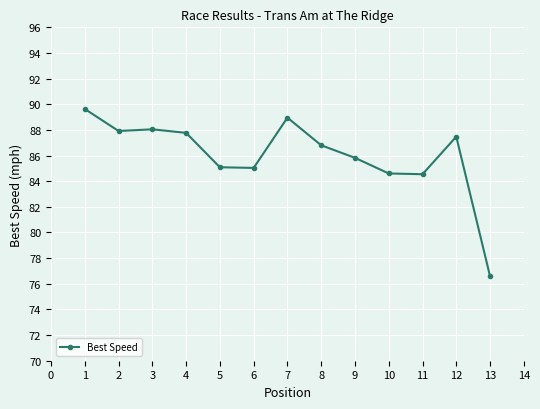

True or false: the data has more than 0 interior local peaks.

True